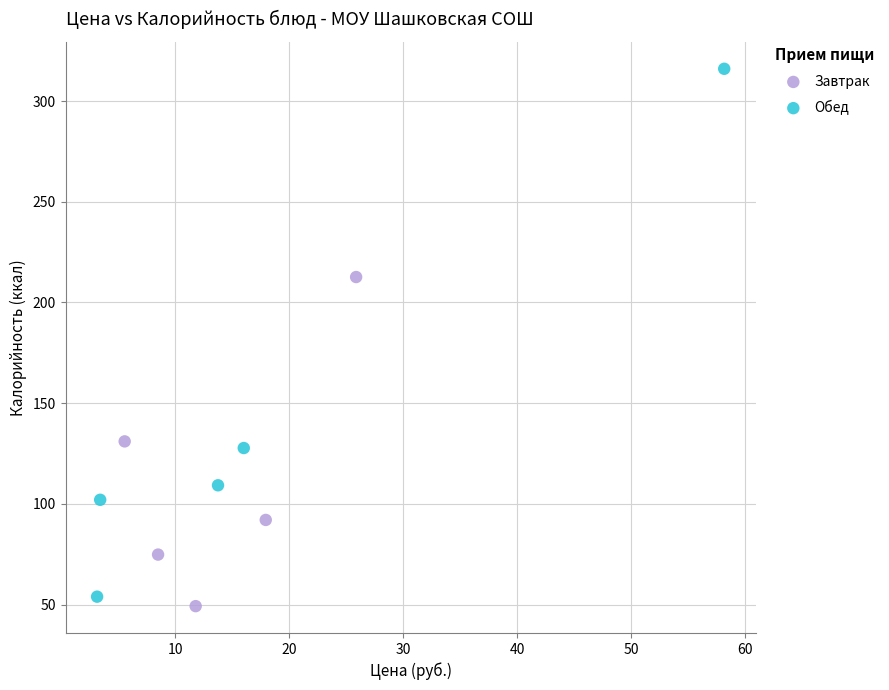

Which series contains the highest Y value?

Обед